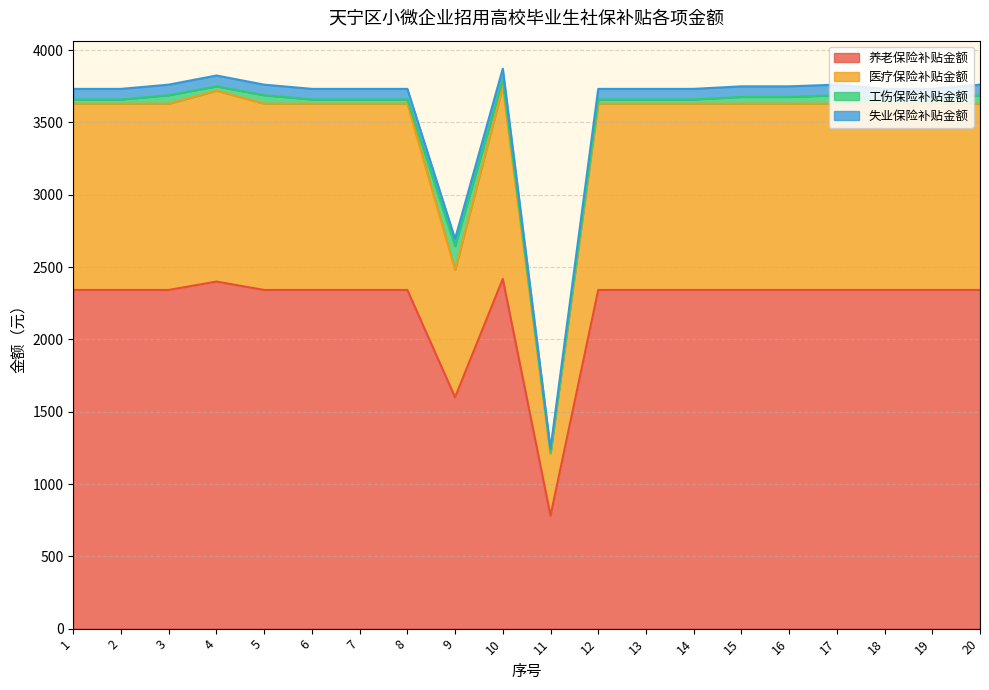

What is the value of the 养老保险补贴金额 point at the 11th from the left?

780.6